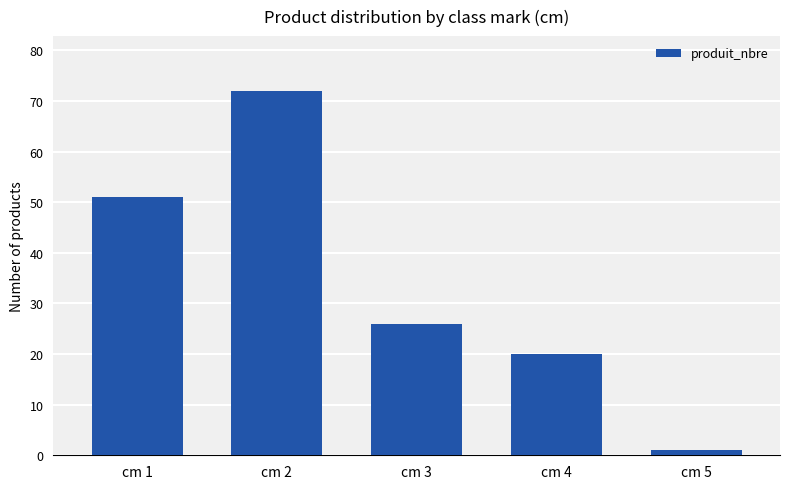

How many values are below 26?

2